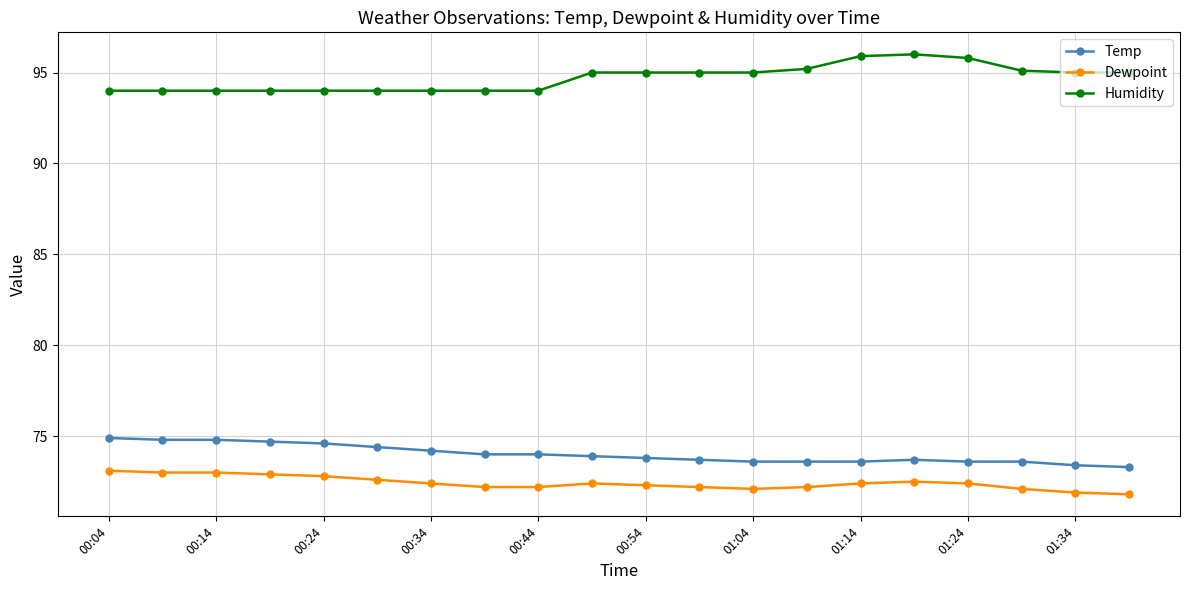

What are all the series names shown in the legend?

Temp, Dewpoint, Humidity